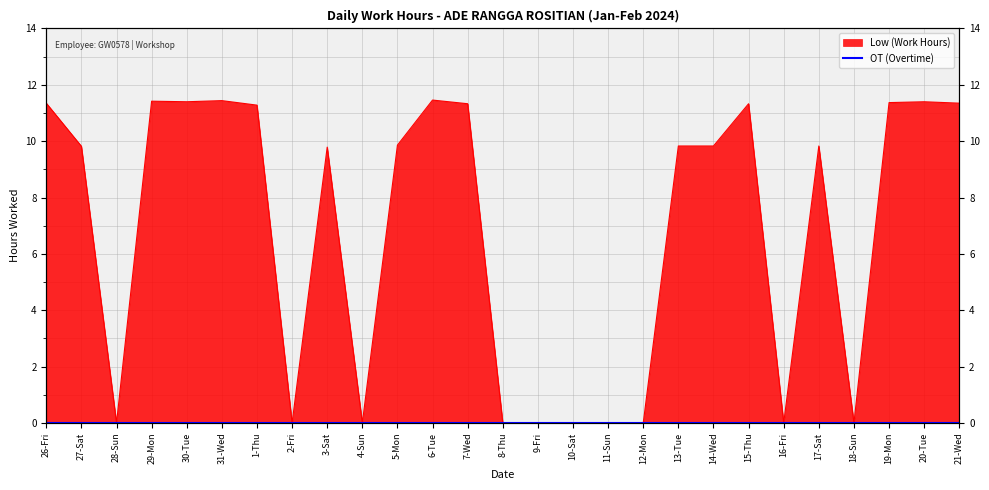

List the labels in order of value, largest first.

6-Tue, 31-Wed, 29-Mon, 30-Tue, 20-Tue, 19-Mon, 26-Fri, 21-Wed, 7-Wed, 15-Thu, 1-Thu, 5-Mon, 13-Tue, 14-Wed, 17-Sat, 27-Sat, 3-Sat, 28-Sun, 2-Fri, 4-Sun, 8-Thu, 9-Fri, 10-Sat, 11-Sun, 12-Mon, 16-Fri, 18-Sun